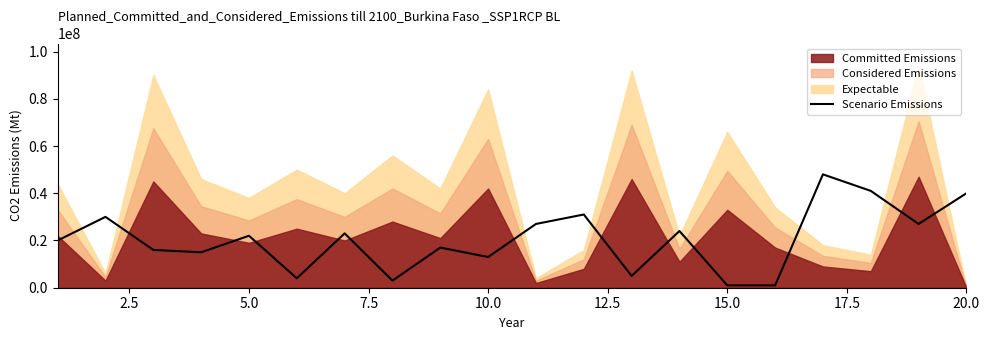

What is the highest value of the Scenario Emissions series?

48000000